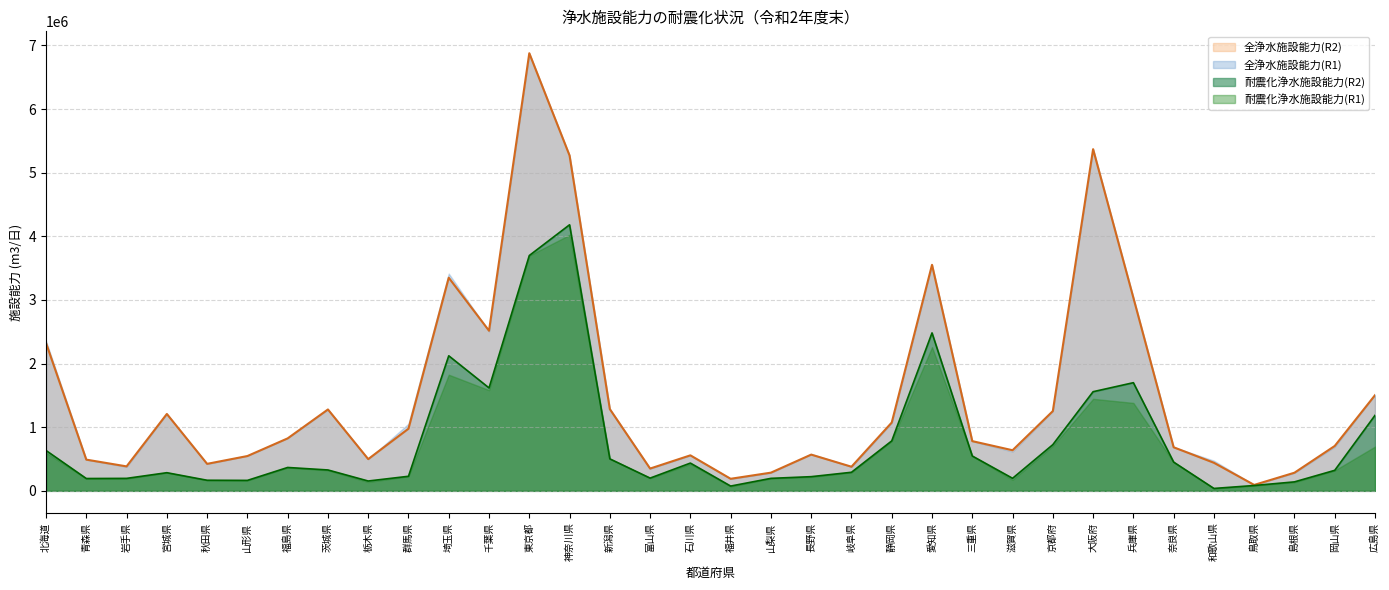

How many interior local valleys does the 全浄水施設能力(R2) series have?

9